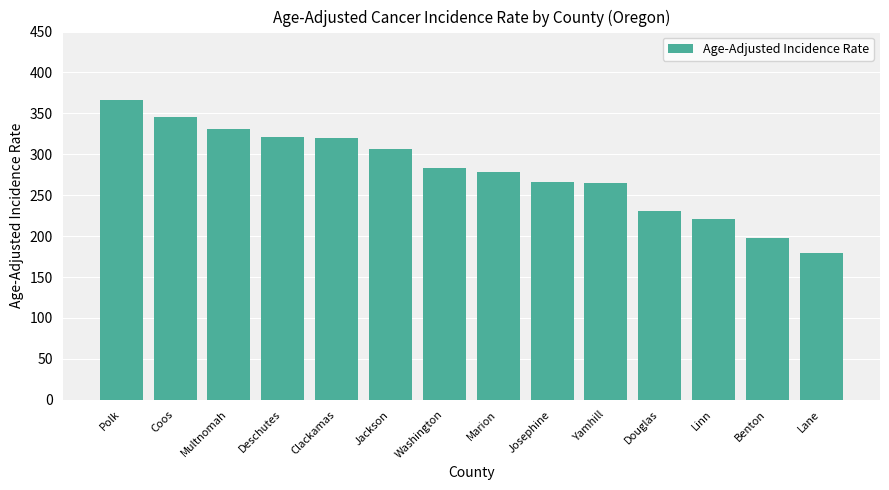

What is the difference between the maximum and minimum values?

186.8